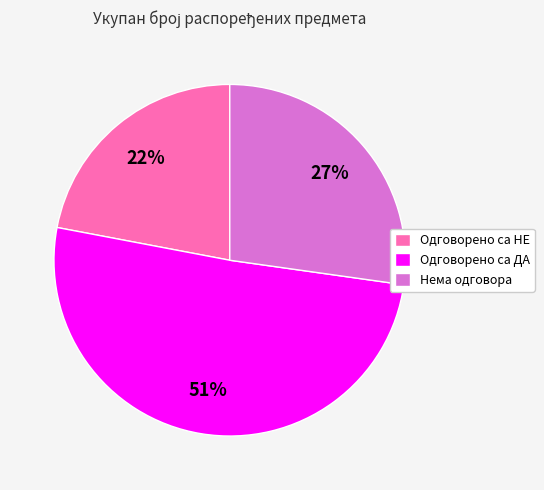

To the nearest percent, what portion does Одговорено са ДА represent?

51%